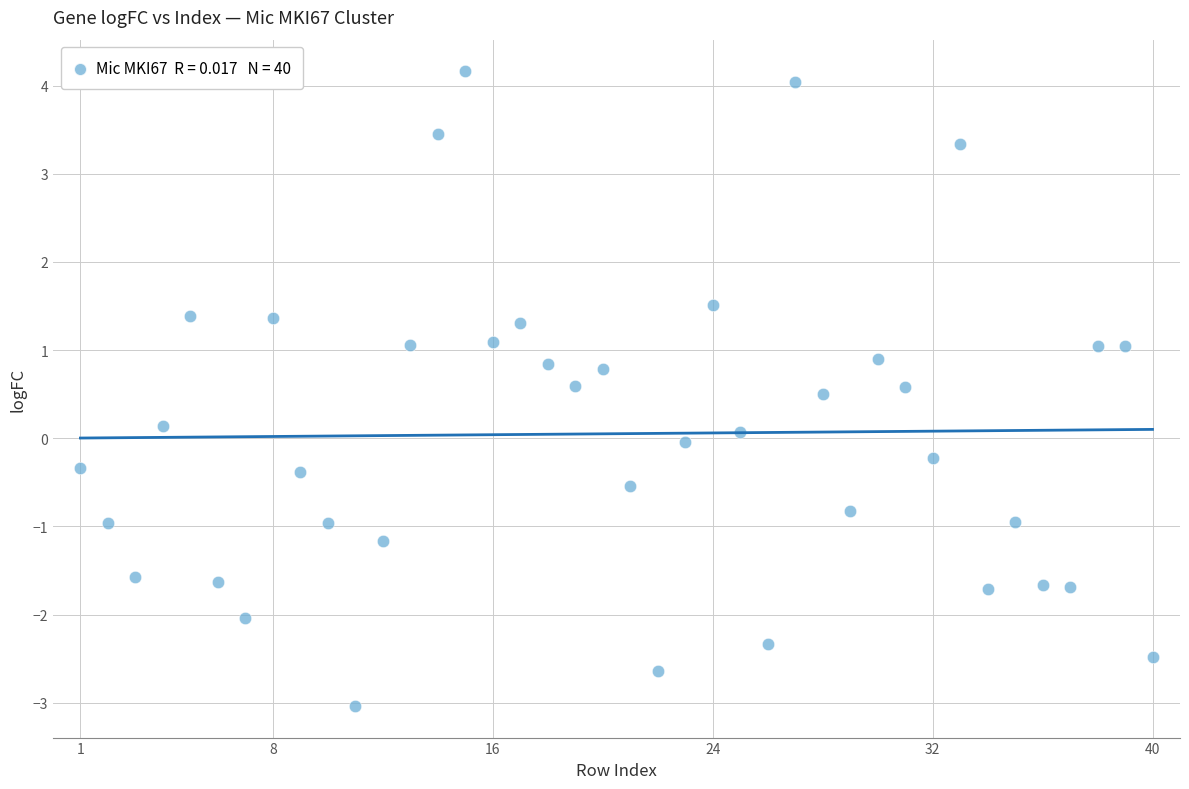

What is the range of Y values (max minus min)?

7.2